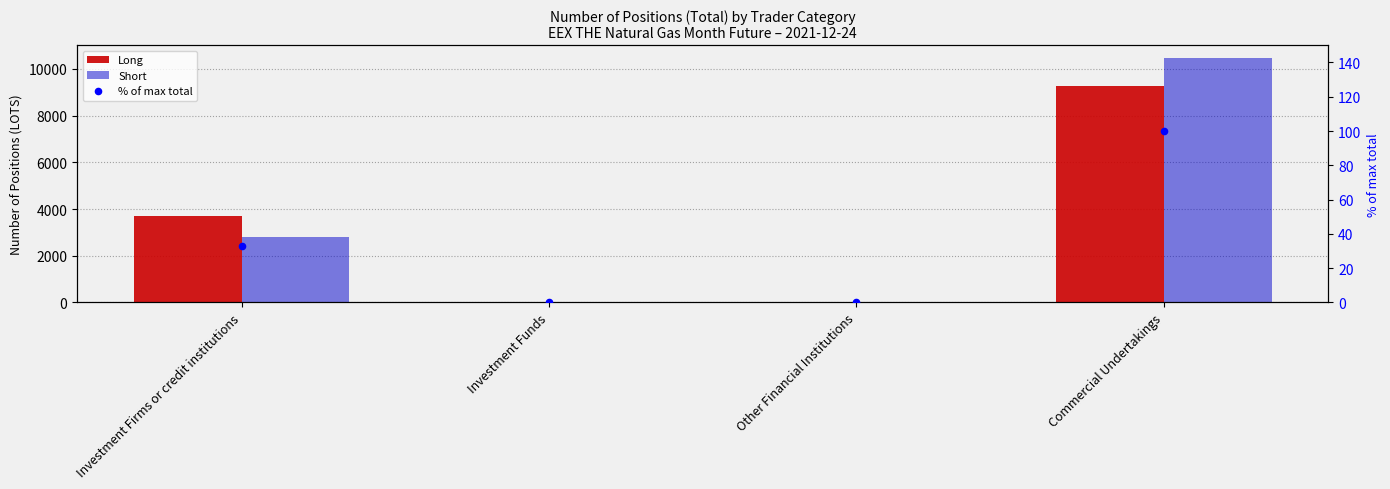

What is the total value across all series at Commercial Undertakings?

19835.0